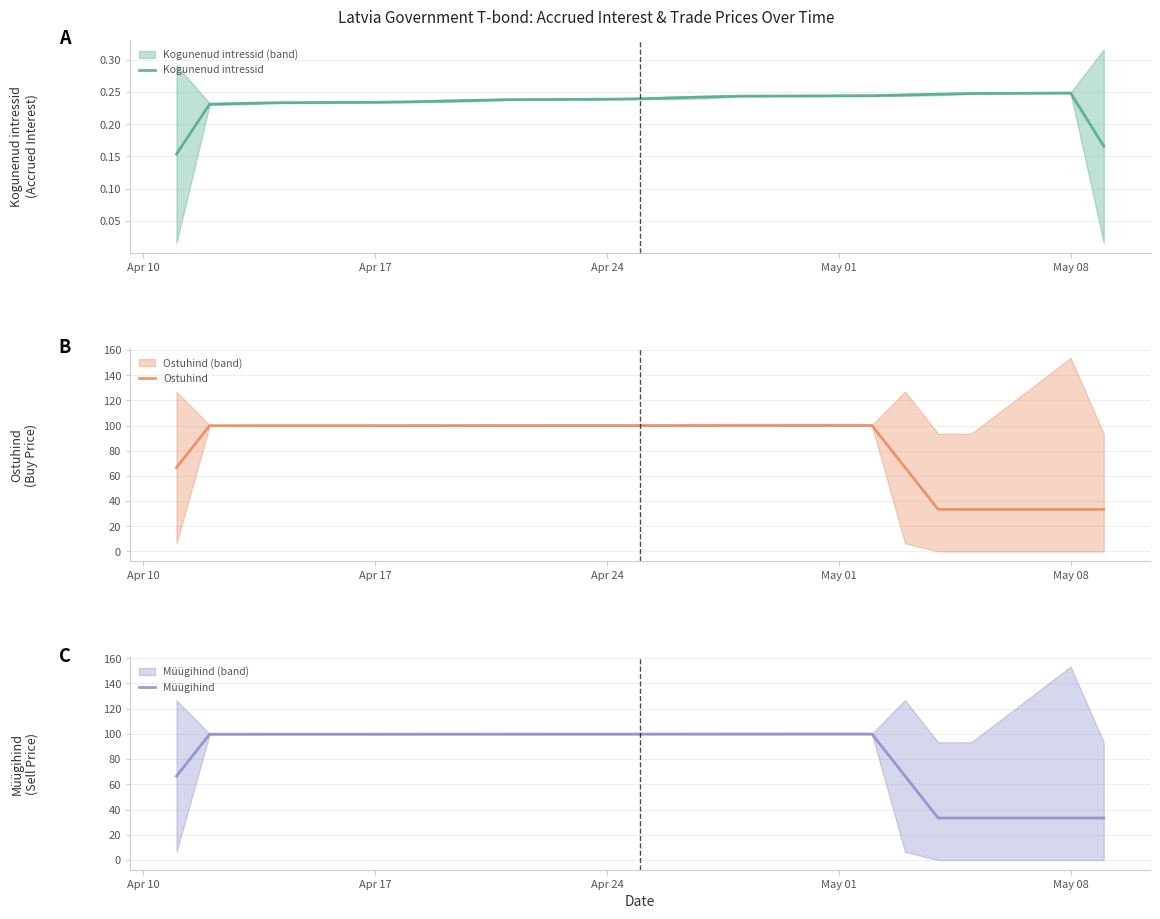

True or false: Kogunenud intressid and Müügihind cross at least once.

False